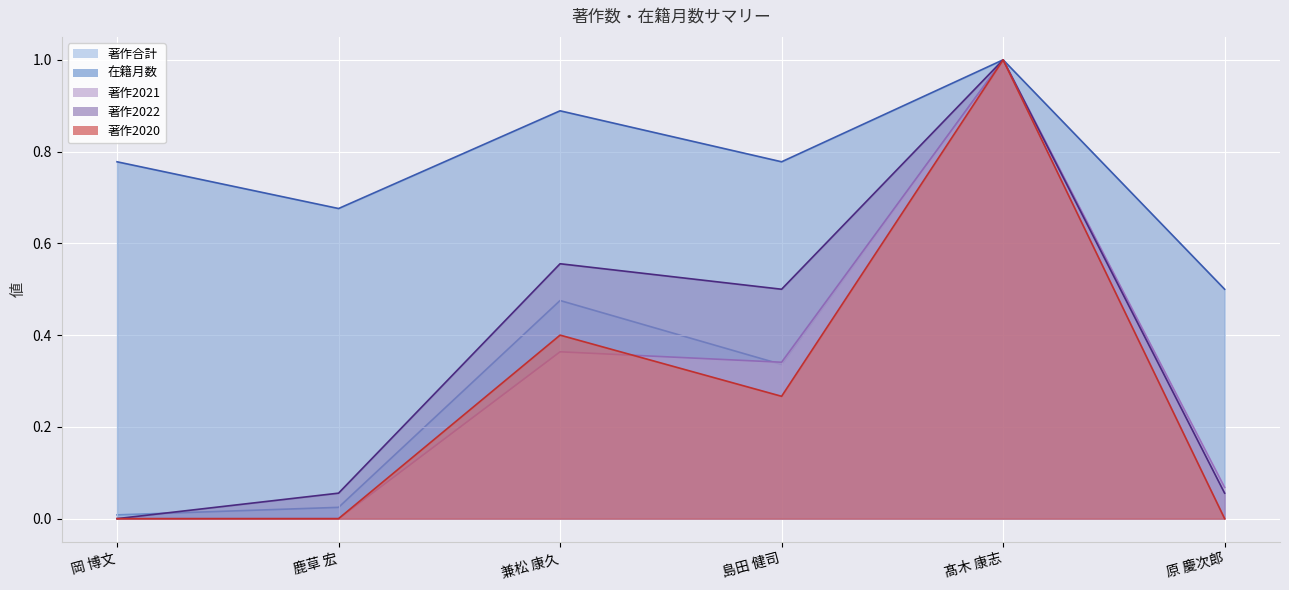

What is the maximum value shown in the chart?

1.0